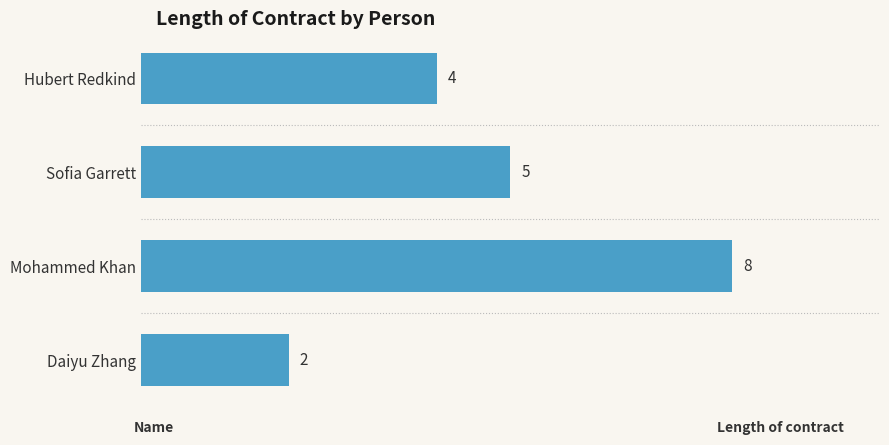

Rank the categories by value from highest to lowest.

Mohammed Khan, Sofia Garrett, Hubert Redkind, Daiyu Zhang